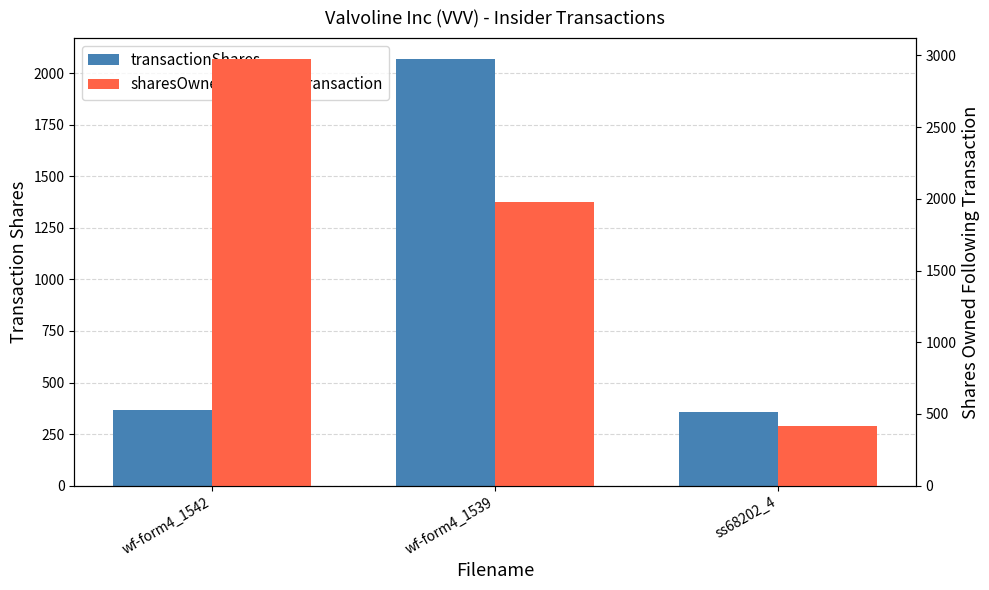

What is the difference between the maximum and second lowest values in the transactionShares series?

1698